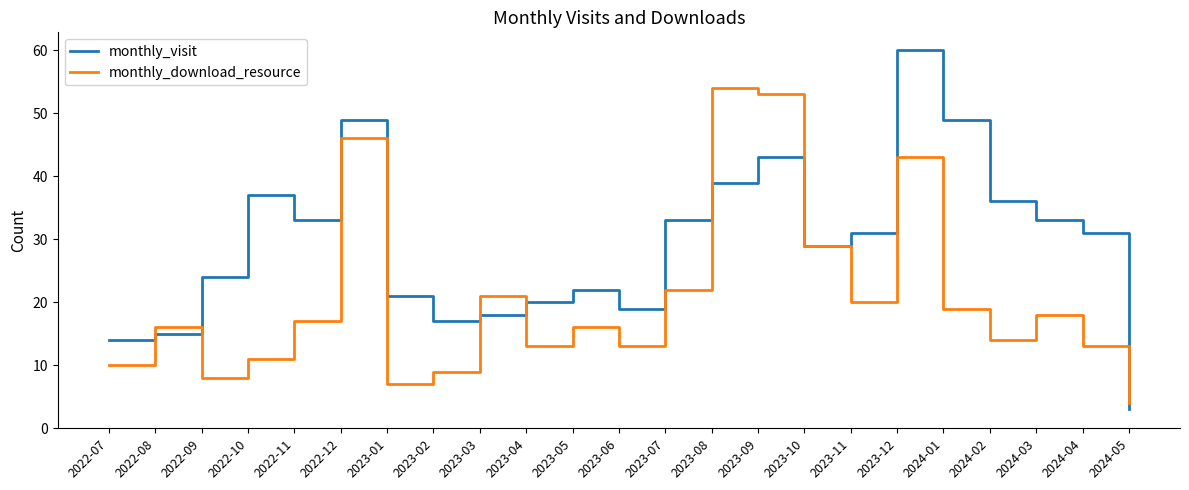

Reading left to right, transcribe all the data shown in this chart.

monthly_visit: 14	15	24	37	33	49	21	17	18	20	22	19	33	39	43	29	31	60	49	36	33	31	3
monthly_download_resource: 10	16	8	11	17	46	7	9	21	13	16	13	22	54	53	29	20	43	19	14	18	13	4